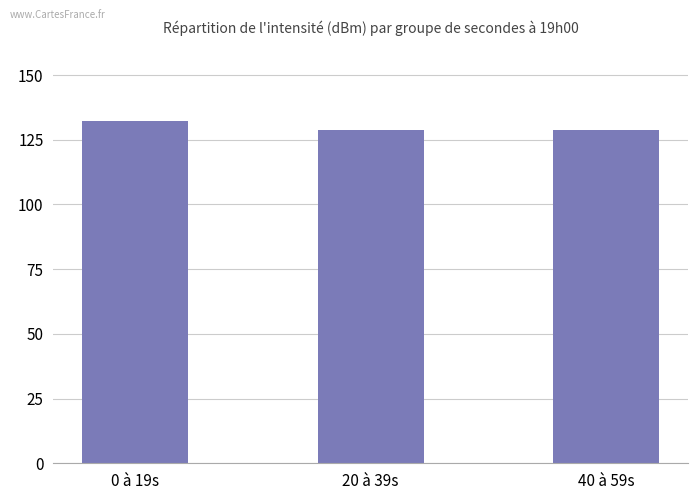

What is the average value?

129.9